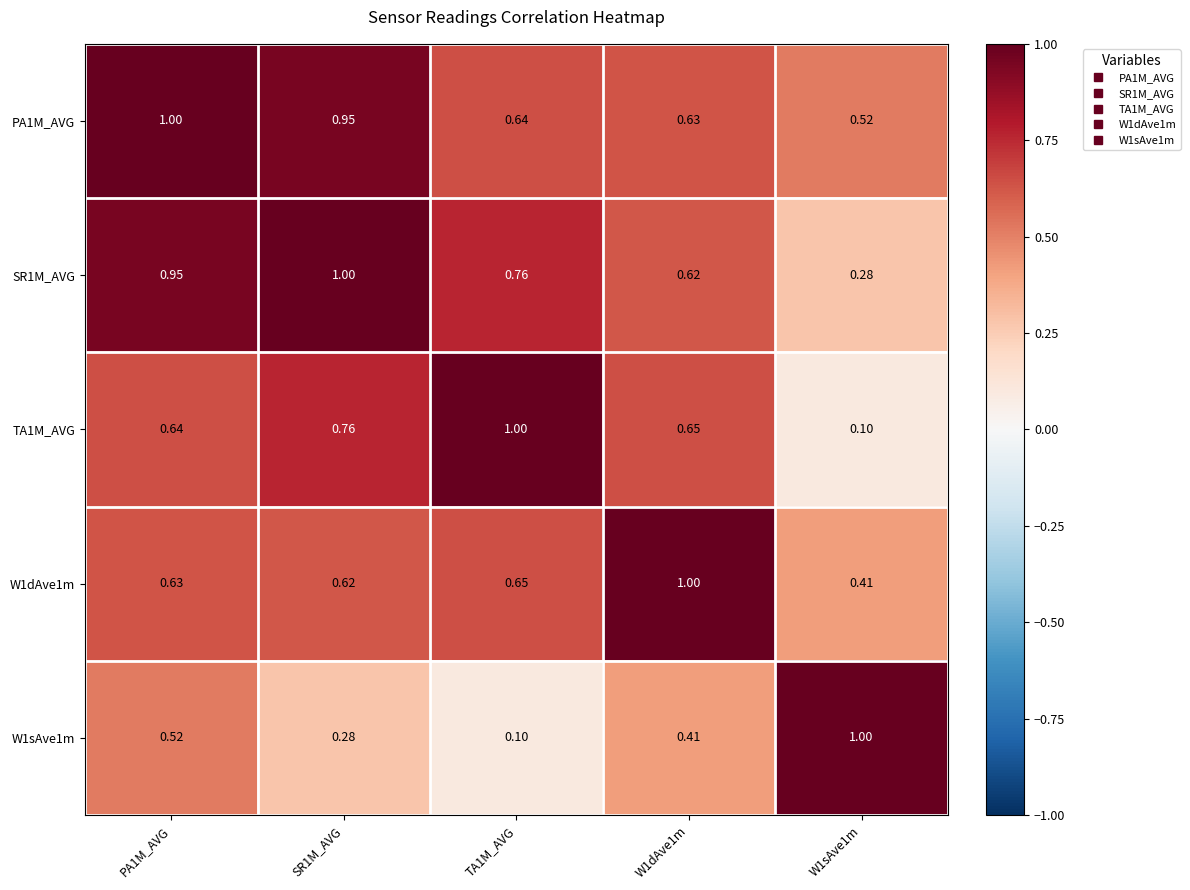

Rank the series at PA1M_AVG from highest to lowest value.

PA1M_AVG, SR1M_AVG, TA1M_AVG, W1dAve1m, W1sAve1m